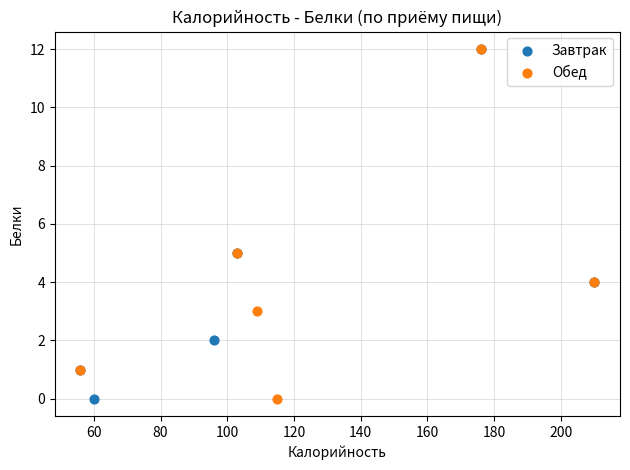

What are all the series names shown in the legend?

Завтрак, Обед